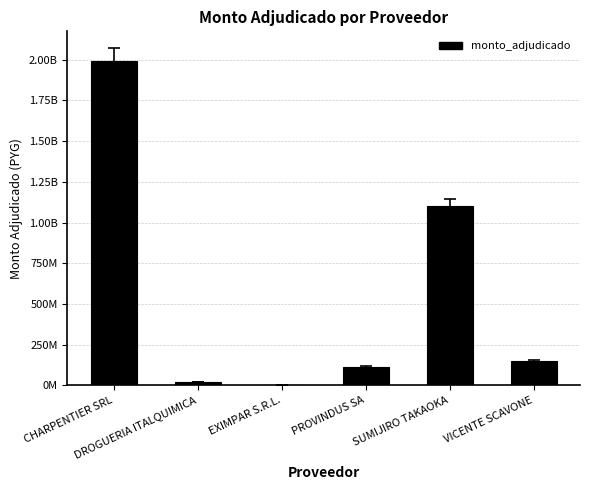

Between VICENTE SCAVONE and CHARPENTIER SRL, which is larger?

CHARPENTIER SRL